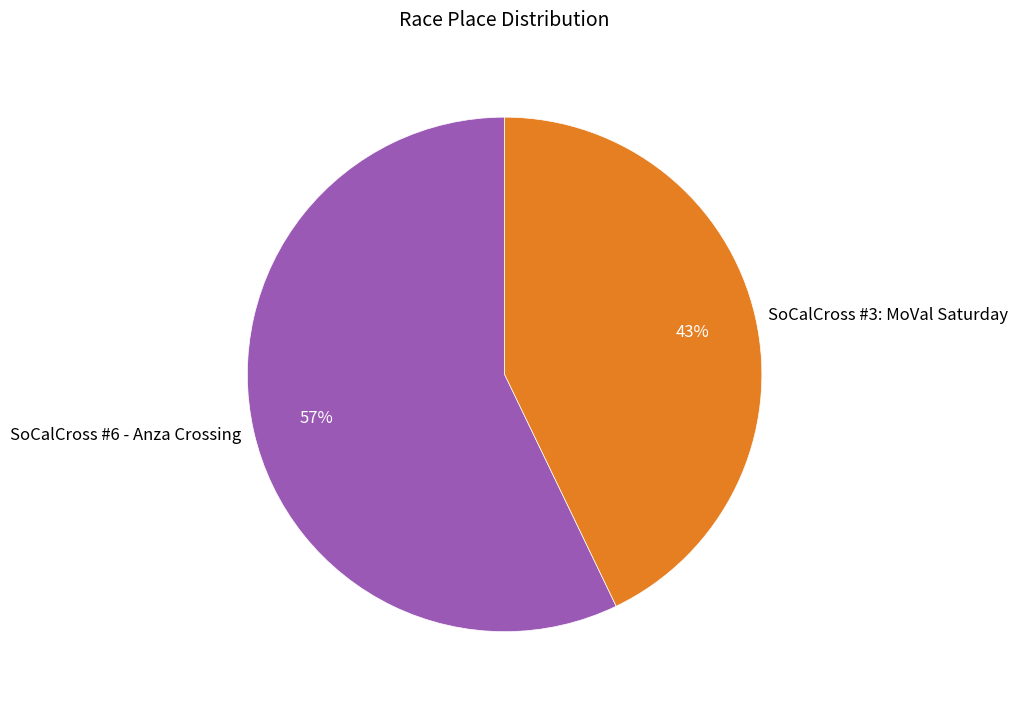

Rank the categories by value from highest to lowest.

SoCalCross #6 - Anza Crossing, SoCalCross #3: MoVal Saturday